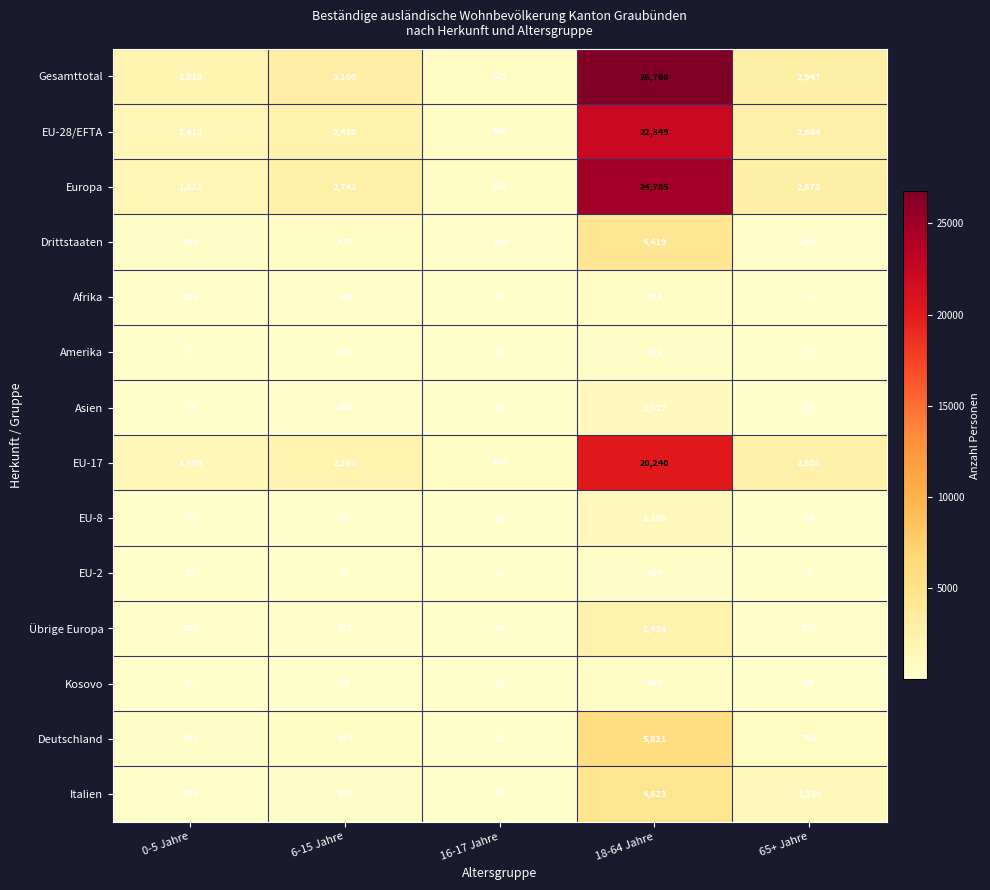

What is the smallest value displayed?

1